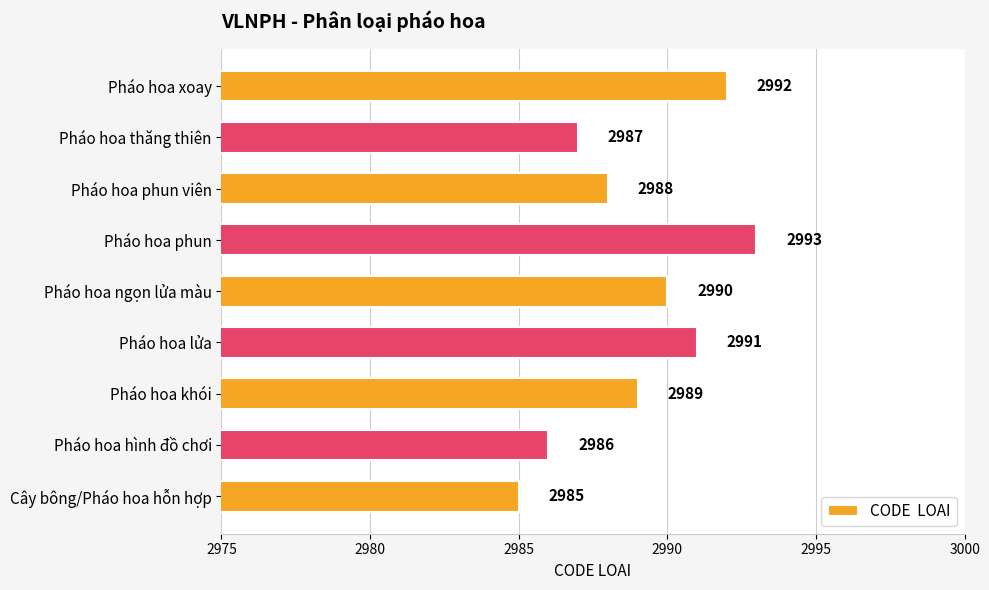

The chart shows a value of 2990 at Pháo hoa ngọn lửa màu. True or false?

True